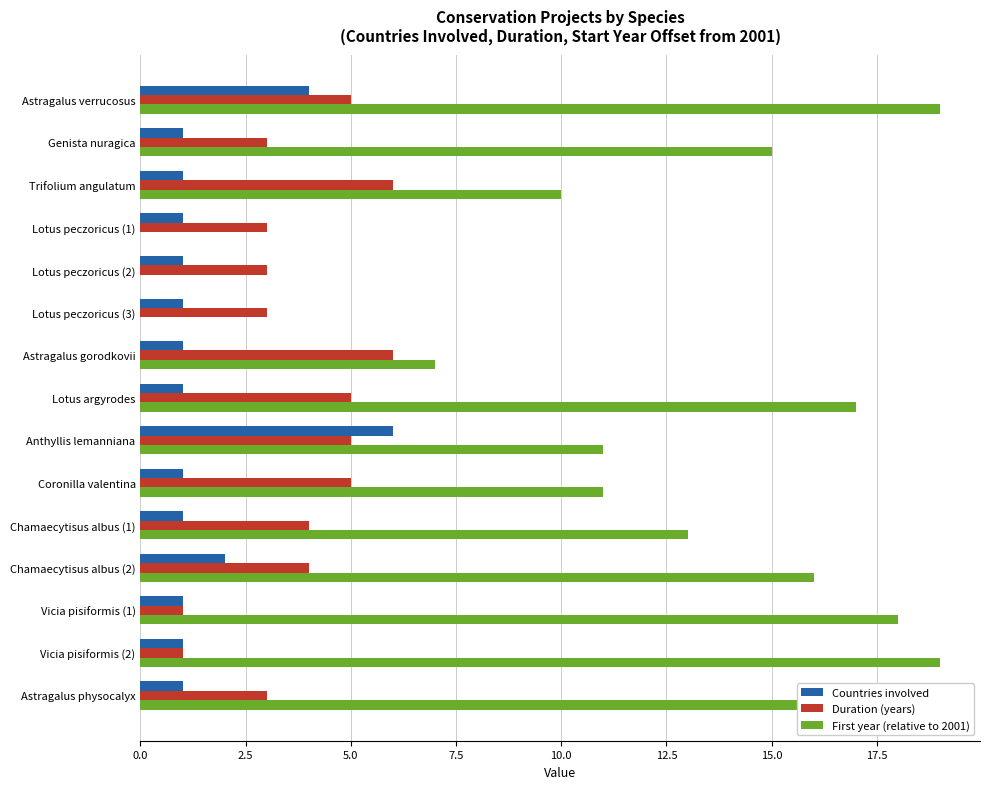

Which series changed the most between Chamaecytisus albus (1) and Vicia pisiformis (1)?

First year (relative to 2001)